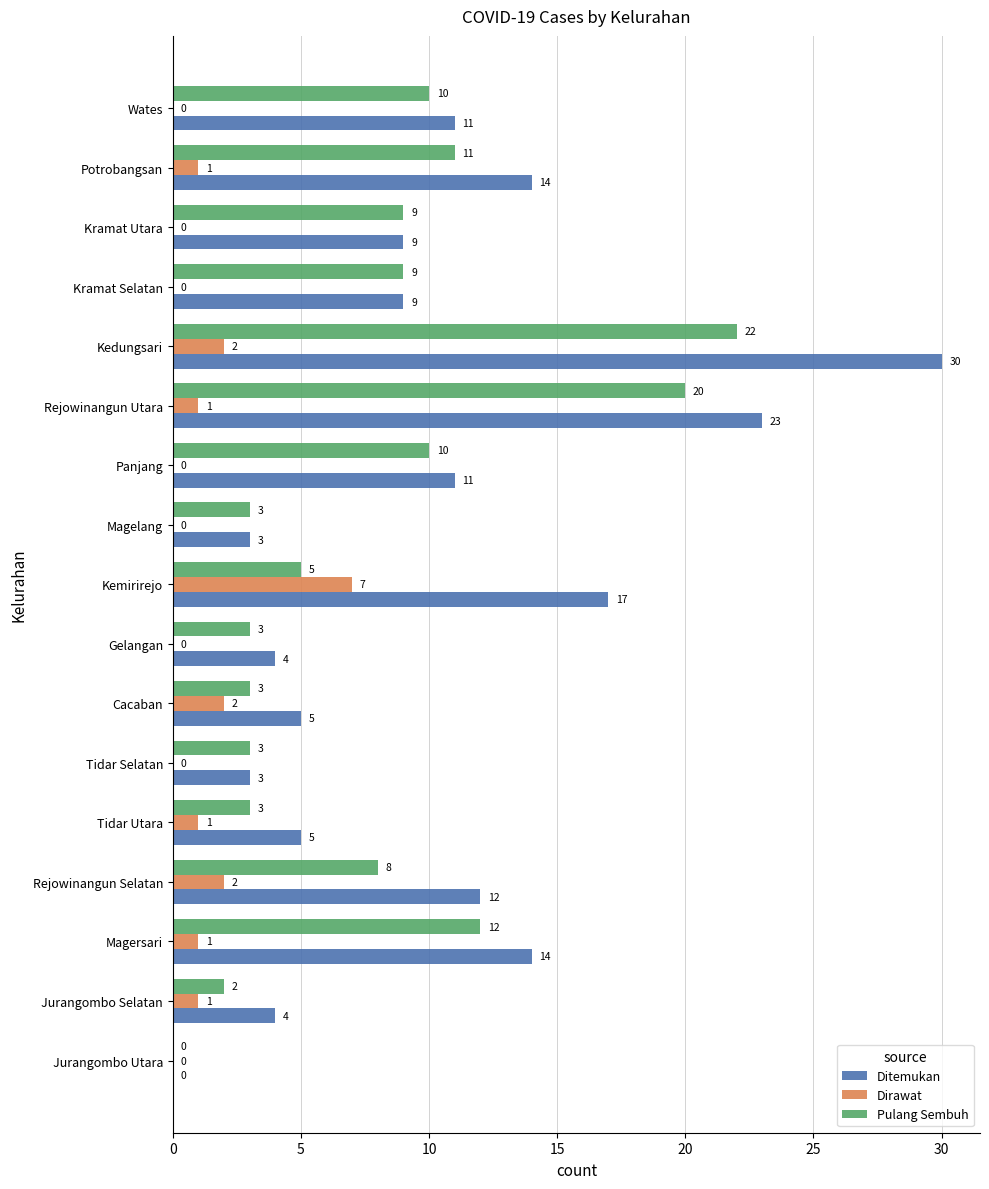

At which category is the sum across all series the highest?

Kedungsari